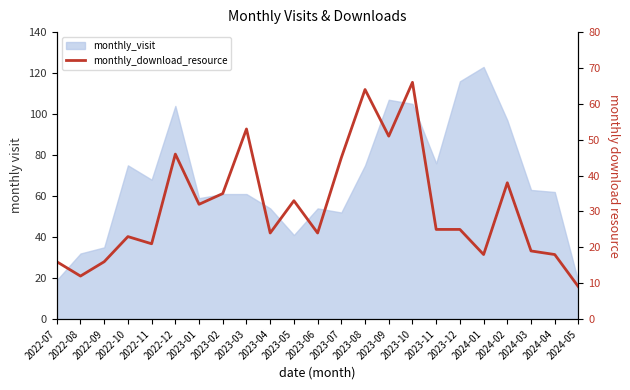

True or false: the data shows 45 at 2023-07.

True